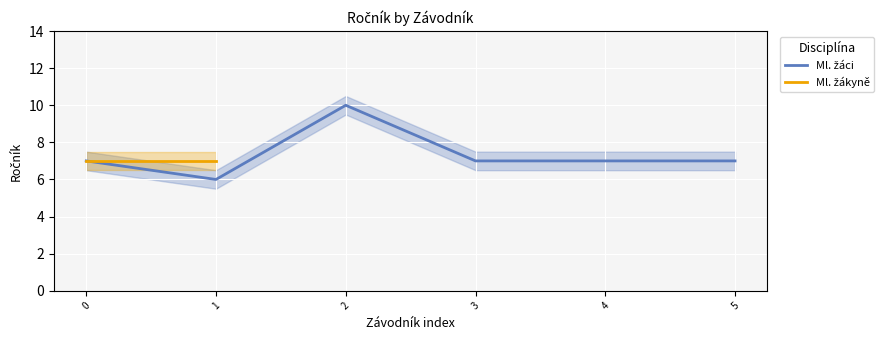

Between 4 and 0, which is larger?

4